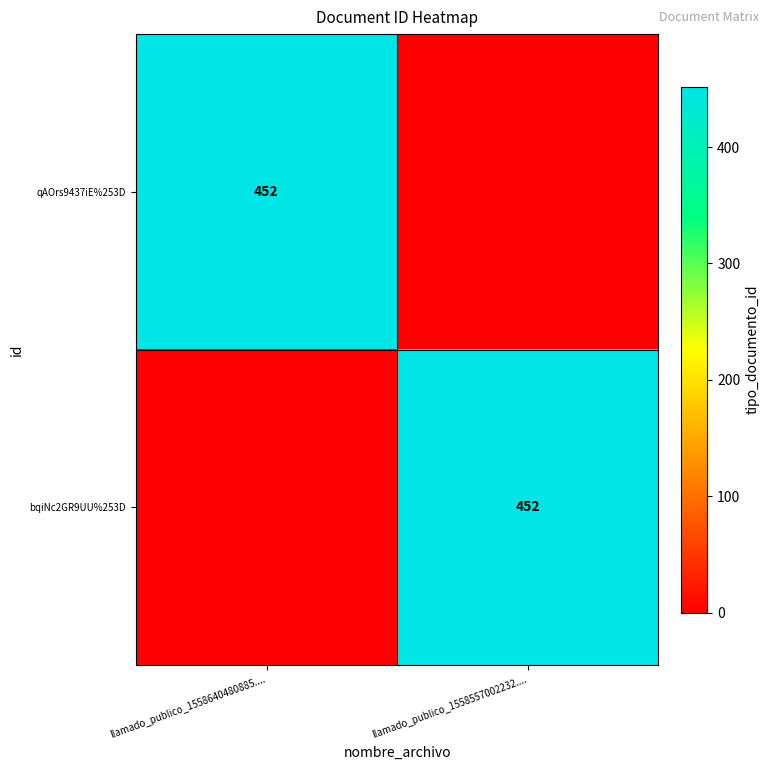

Which label corresponds to the largest value in the chart?

llamado_publico_1558640480885....